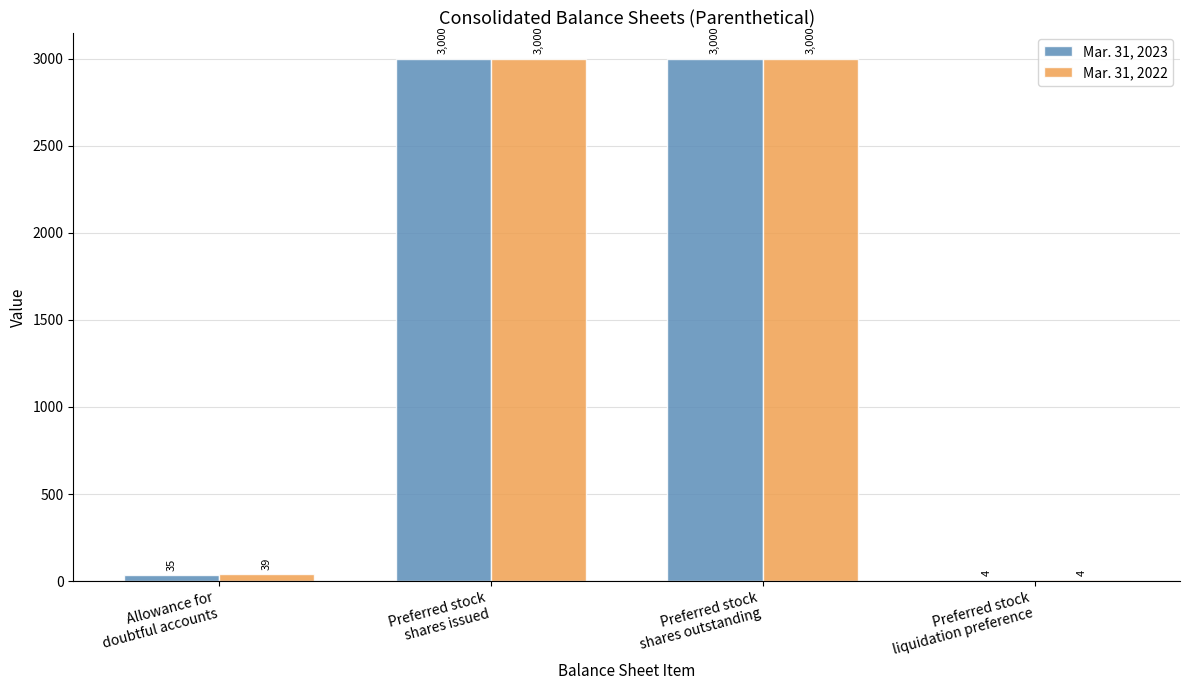

What is the sum of all Mar. 31, 2023 values?

6039